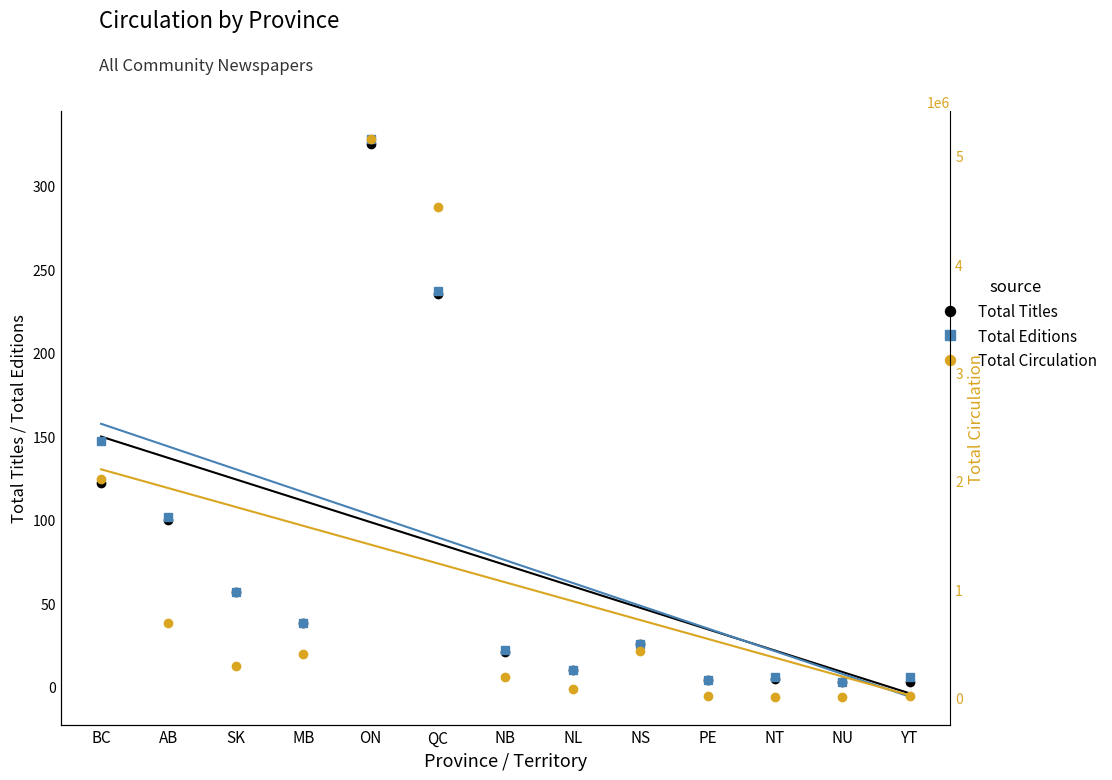

What is the label of the 12th point from the right?

AB